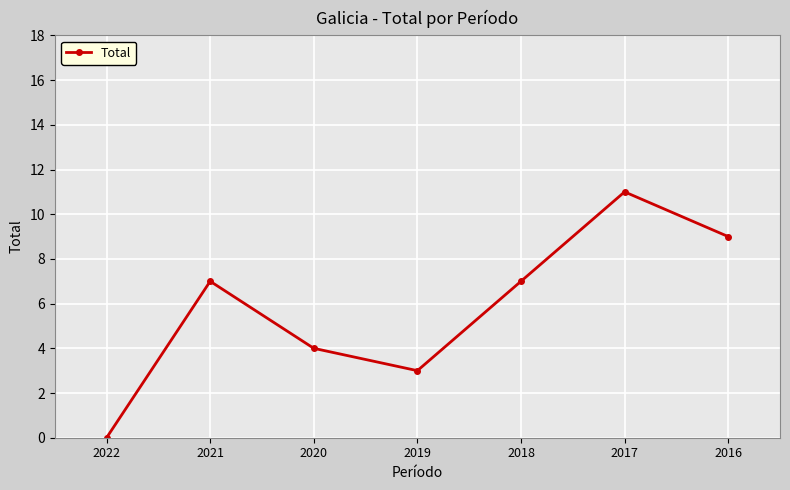

Reading right to left, what are all the values shown in this chart?

2016=9	2017=11	2018=7	2019=3	2020=4	2021=7	2022=0